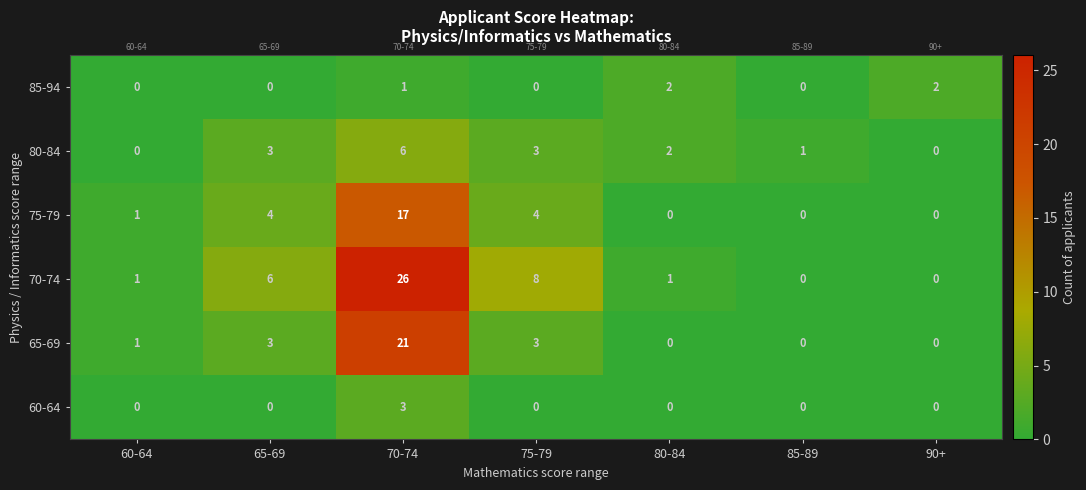

Count the number of data series in this chart.

6